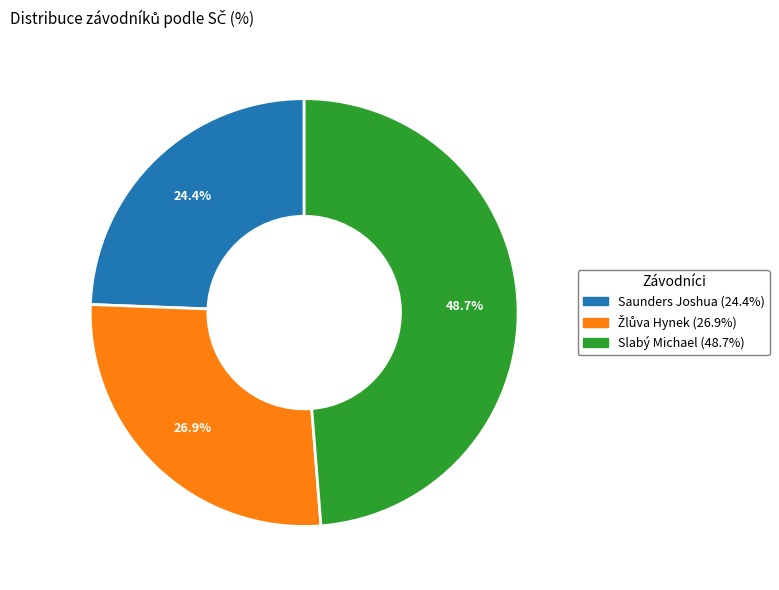

How many slices are in this pie chart?

3